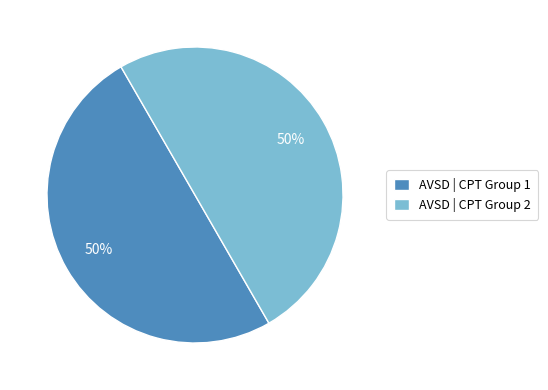

What is the ratio of the value at AVSD | CPT Group 2 to the value at AVSD | CPT Group 1?

1.0